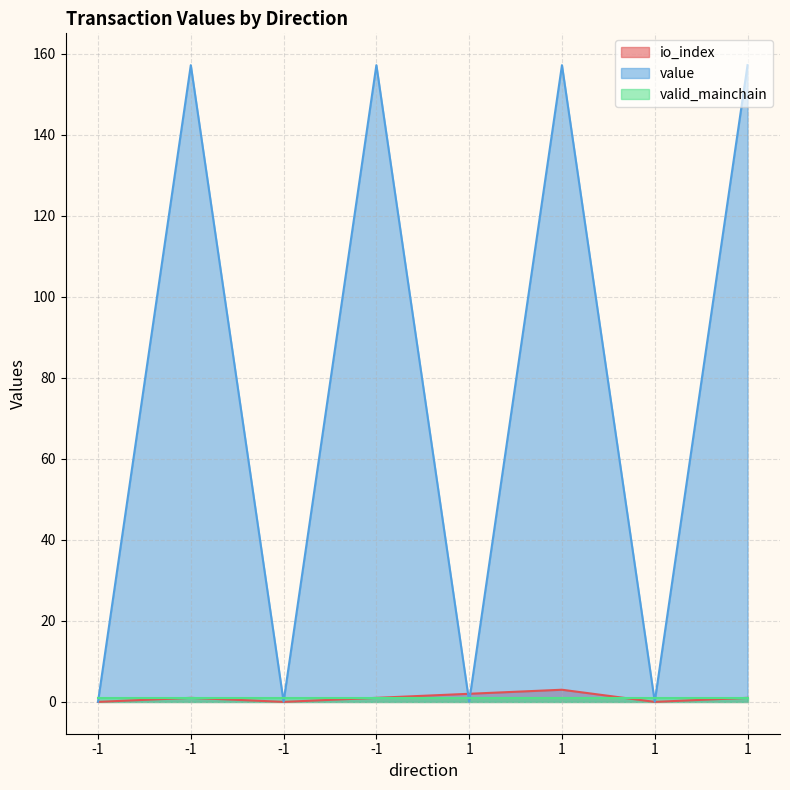

How many values in the io_index series exceed 1?

2